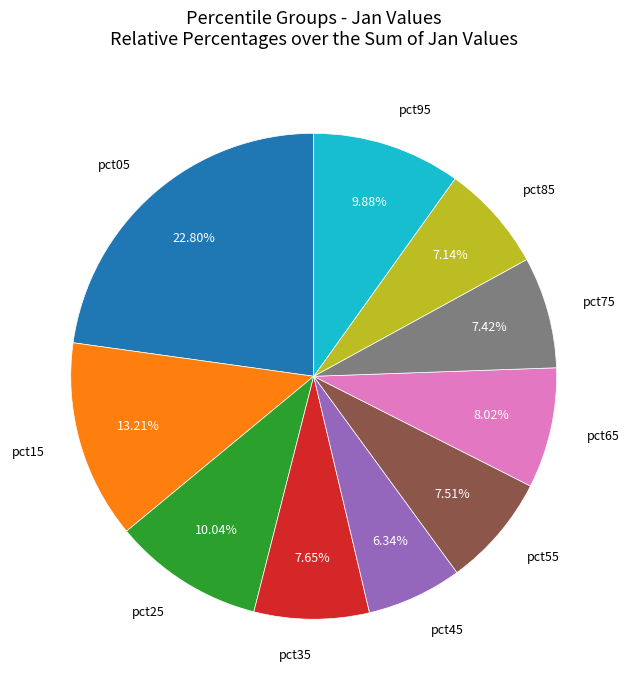

Is there any slice that represents more than half of the pie?

No